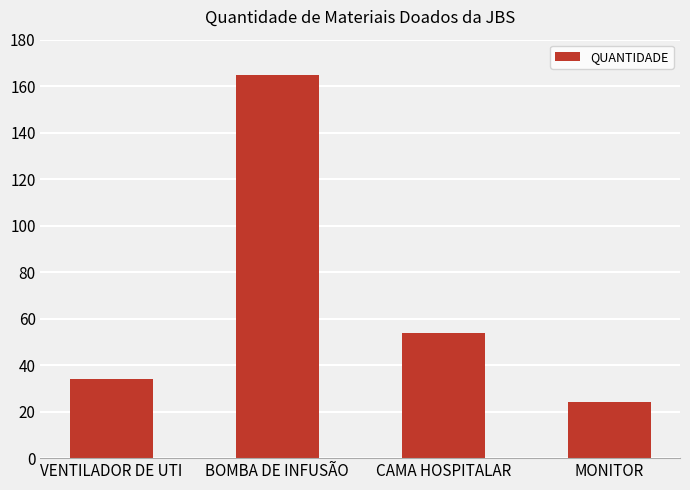

What is the label of the 2nd bar from the right?

CAMA HOSPITALAR